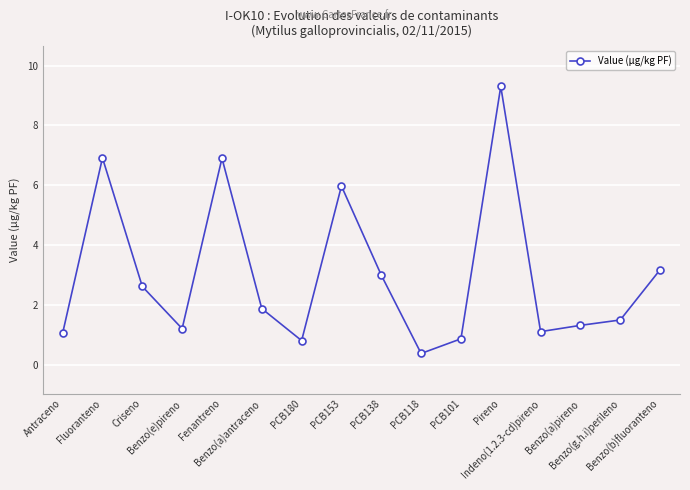

How many data points are above 1?

13